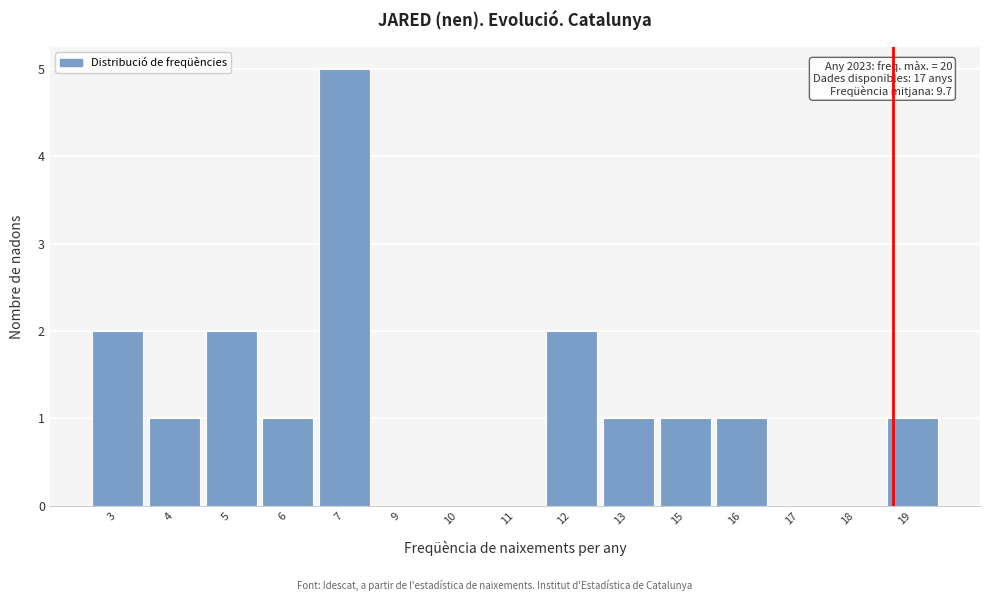

Reading left to right, transcribe all the data shown in this chart.

3=2	4=1	5=2	6=1	7=5	9=0	10=0	11=0	12=2	13=1	15=1	16=1	17=0	18=0	19=1